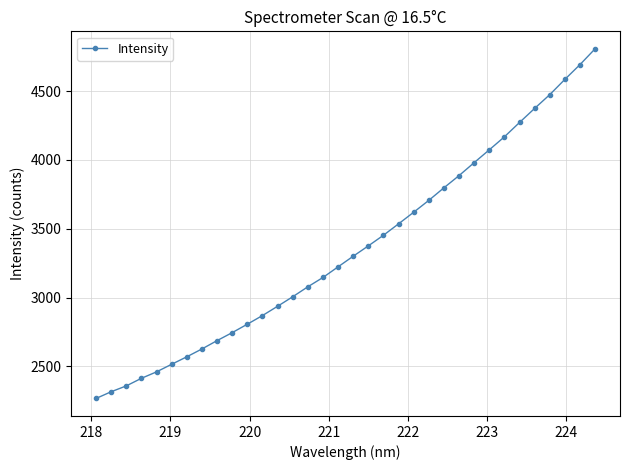

Does the chart have visible grid lines?

Yes